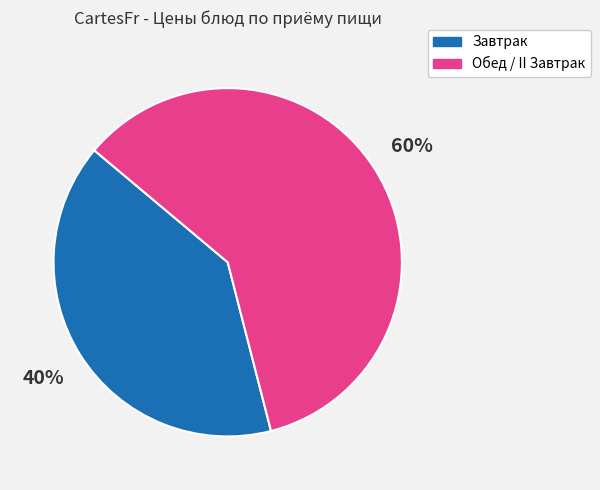

Do Обед / II Завтрак and Завтрак together represent more than half of the pie?

Yes